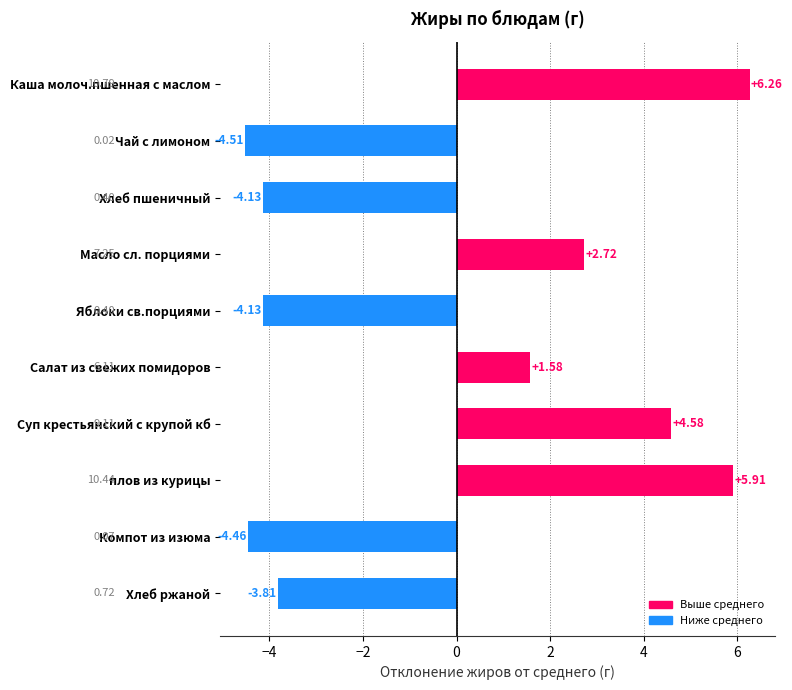

At which category does the chart reach its peak across all series?

Каша молоч.пшенная с маслом